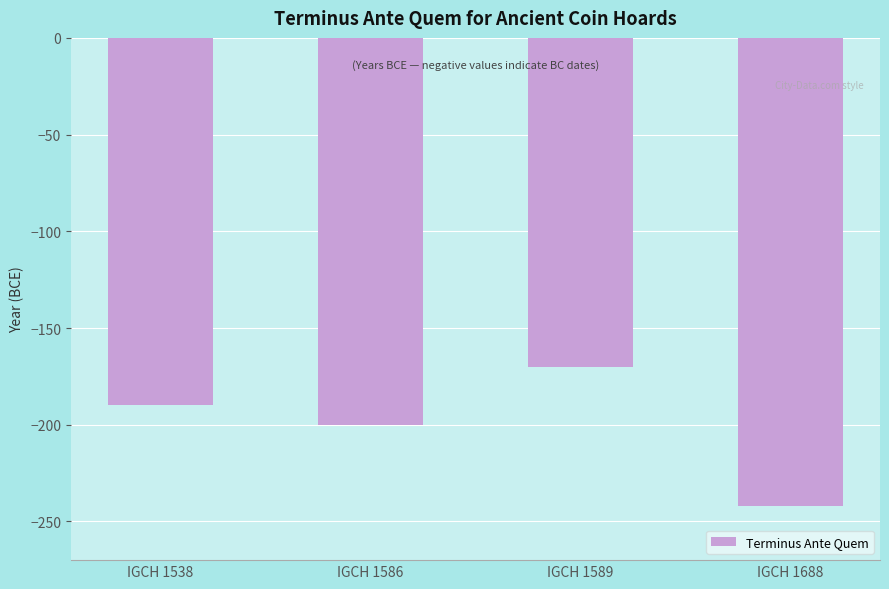

What is the change in value from IGCH 1538 to IGCH 1589?

+20